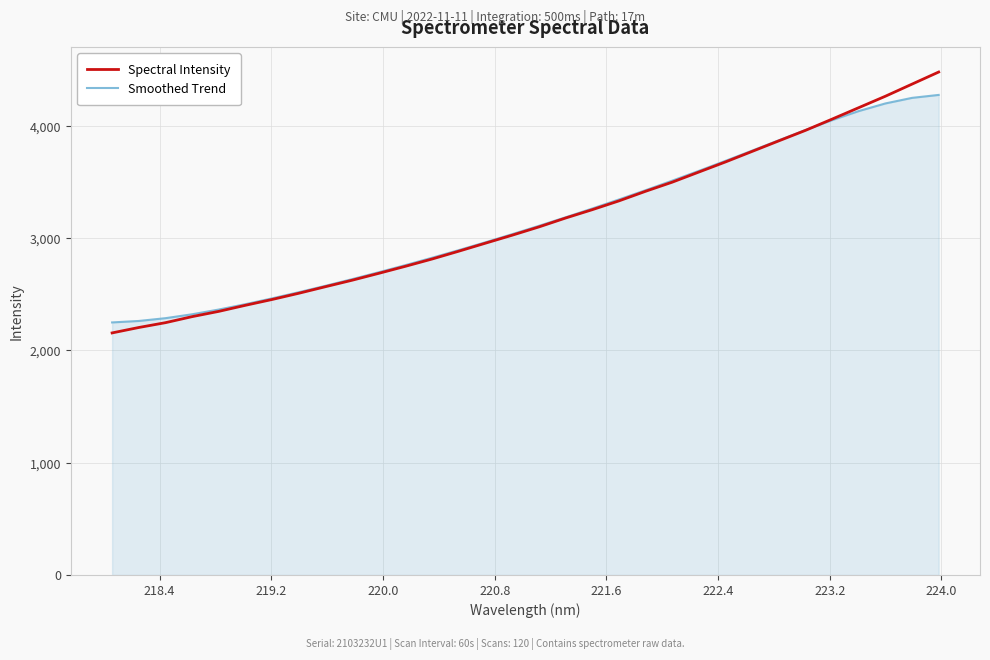

List the series in order of their peak value, highest first.

Spectral Intensity, Smoothed Trend